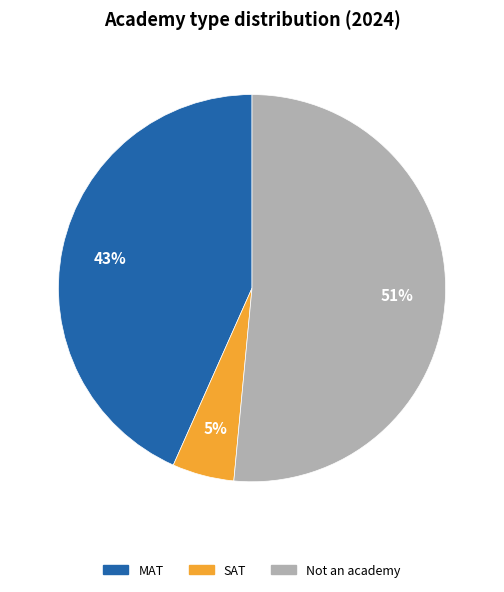

What is the ratio of the value at MAT to the value at Not an academy?

0.8